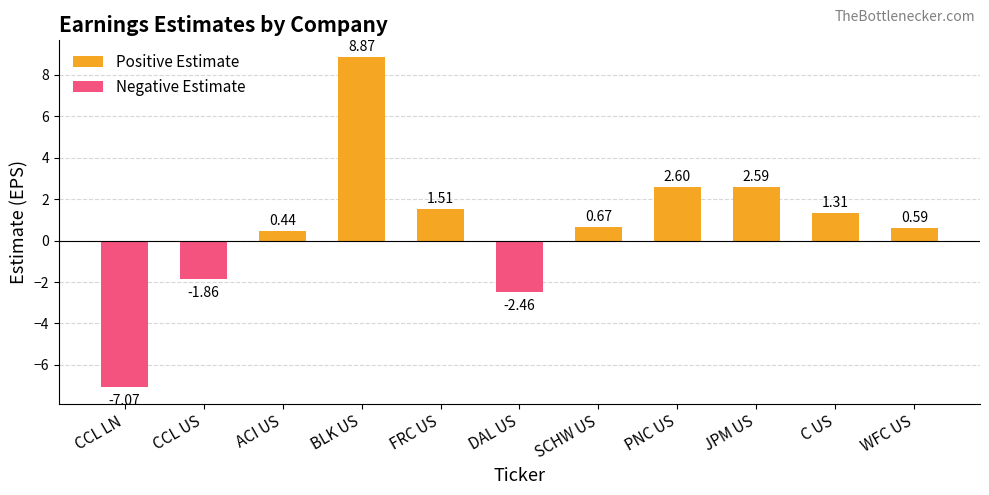

List the series in order of their peak value, highest first.

Positive Estimate, Negative Estimate